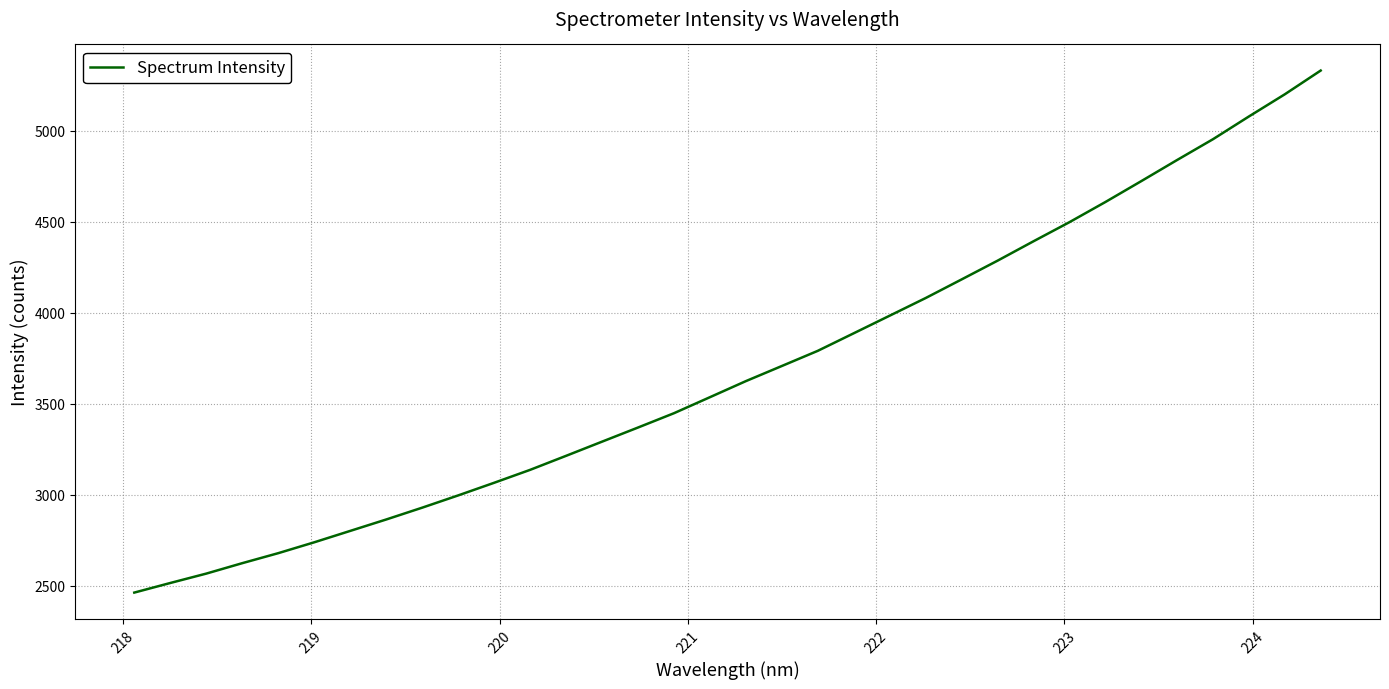

What is the minimum value shown in the chart?

2462.5